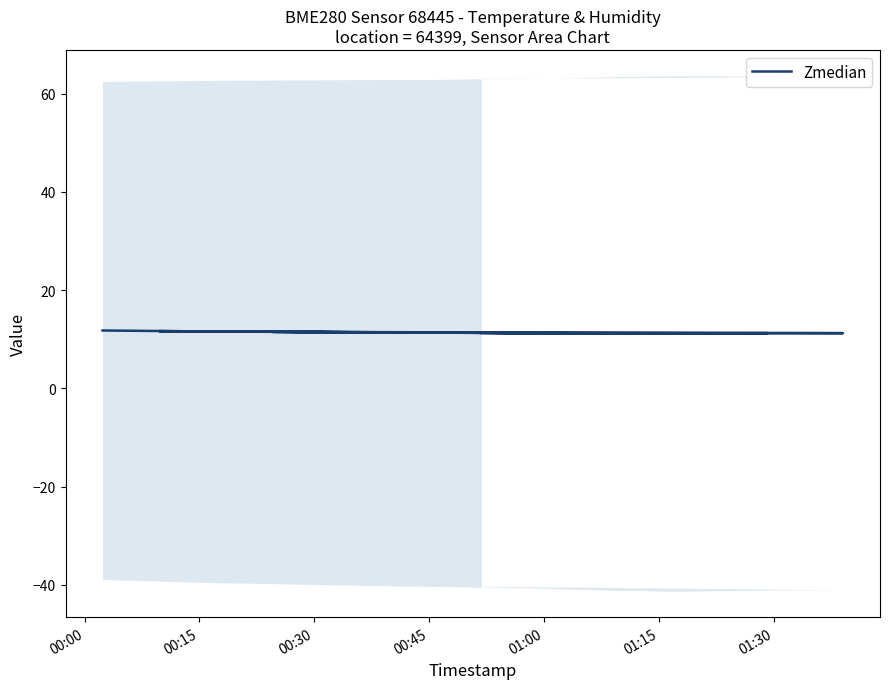

Which label corresponds to the smallest value in the chart?

01:15